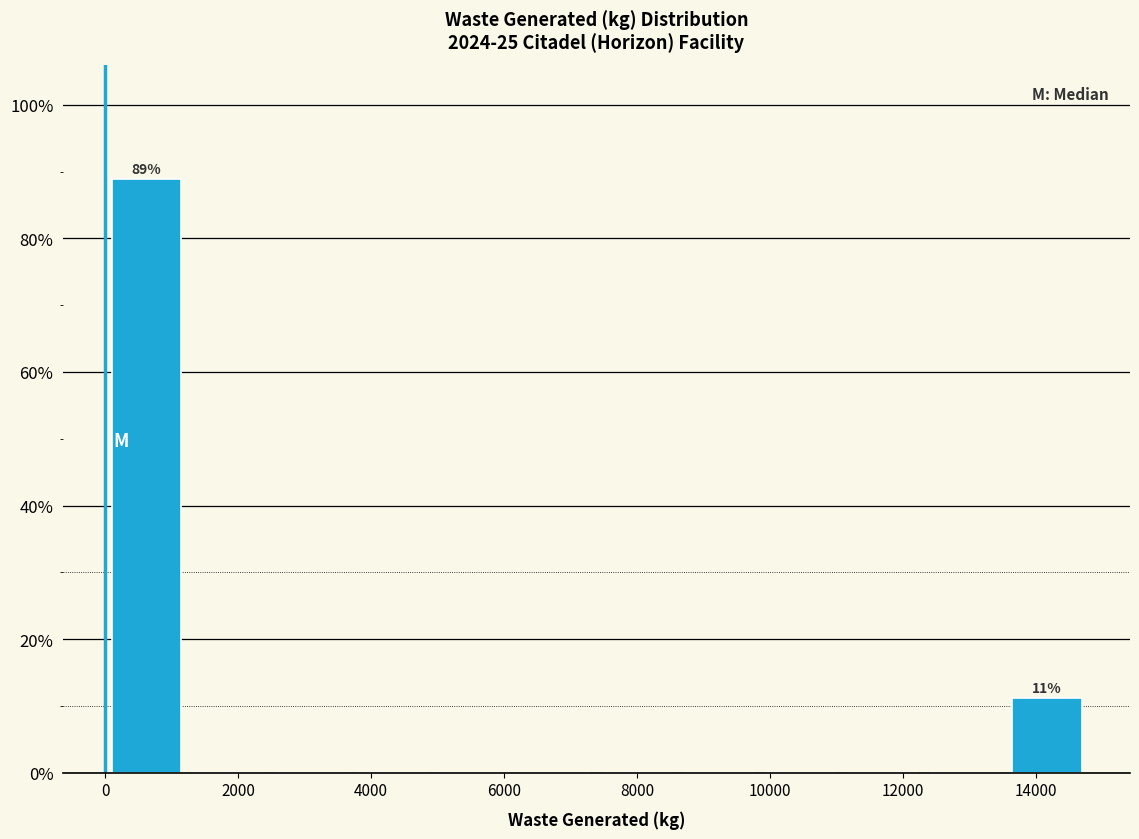

Over which range of the x-axis is the bar tallest?

0 to 1200